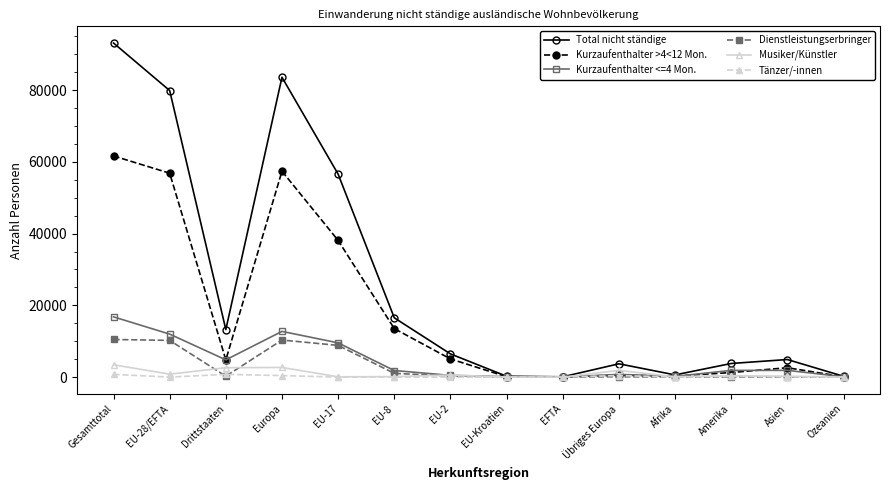

Is it true that Kurzaufenthalter <=4 Mon. equals 12742 at Europa?

True